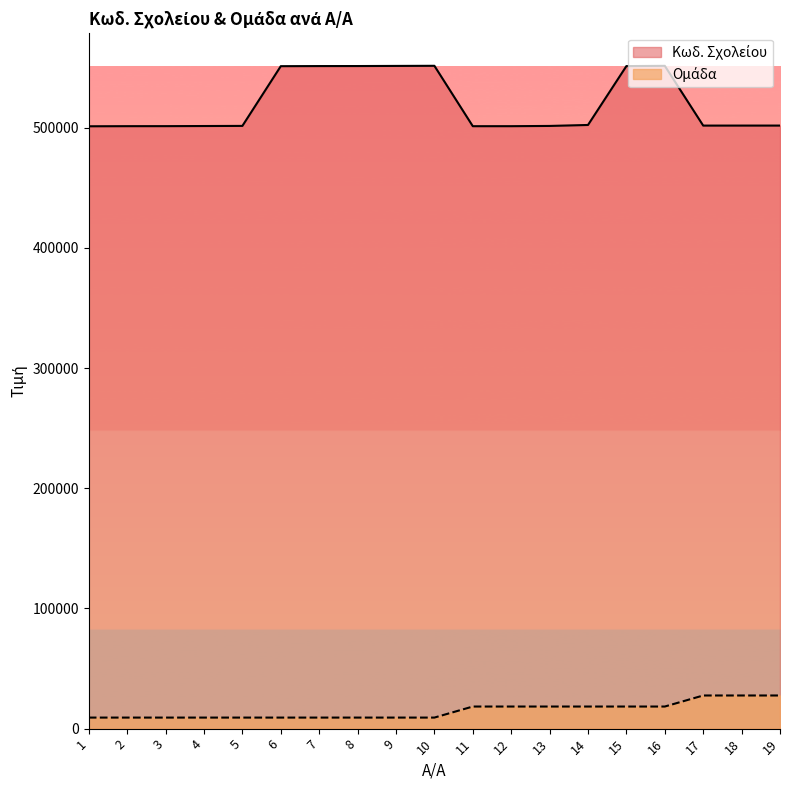

Rank the categories by Ομάδα value from lowest to highest.

1, 2, 3, 4, 5, 6, 7, 8, 9, 10, 11, 12, 13, 14, 15, 16, 17, 18, 19